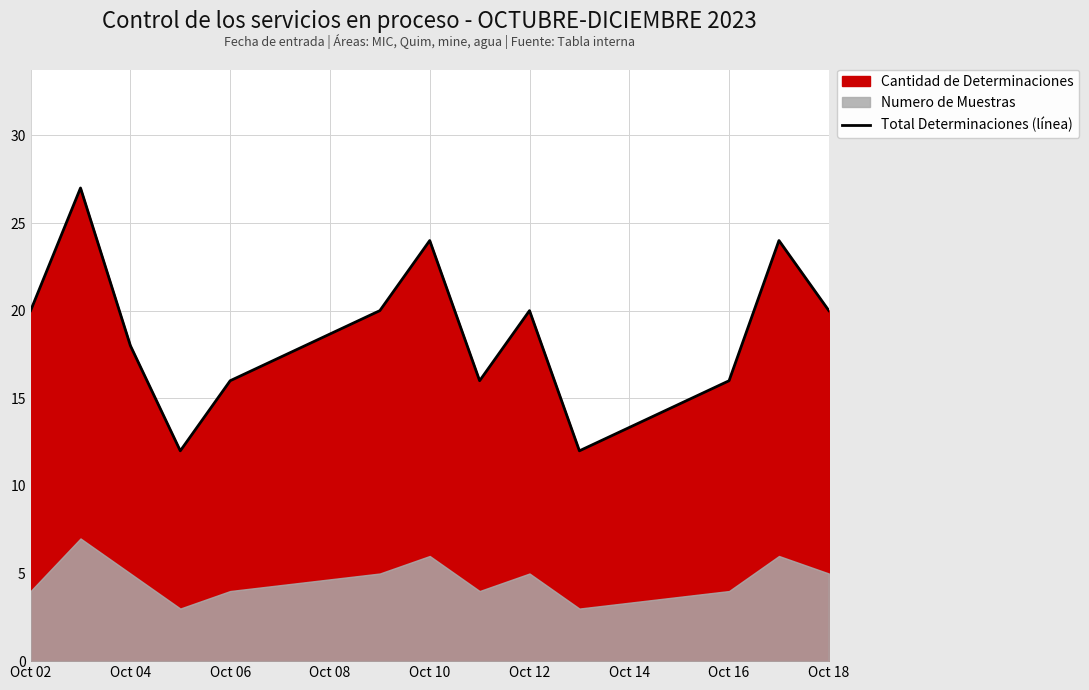

True or false: Total Determinaciones (línea) has a value of 20 at Oct 12.

True